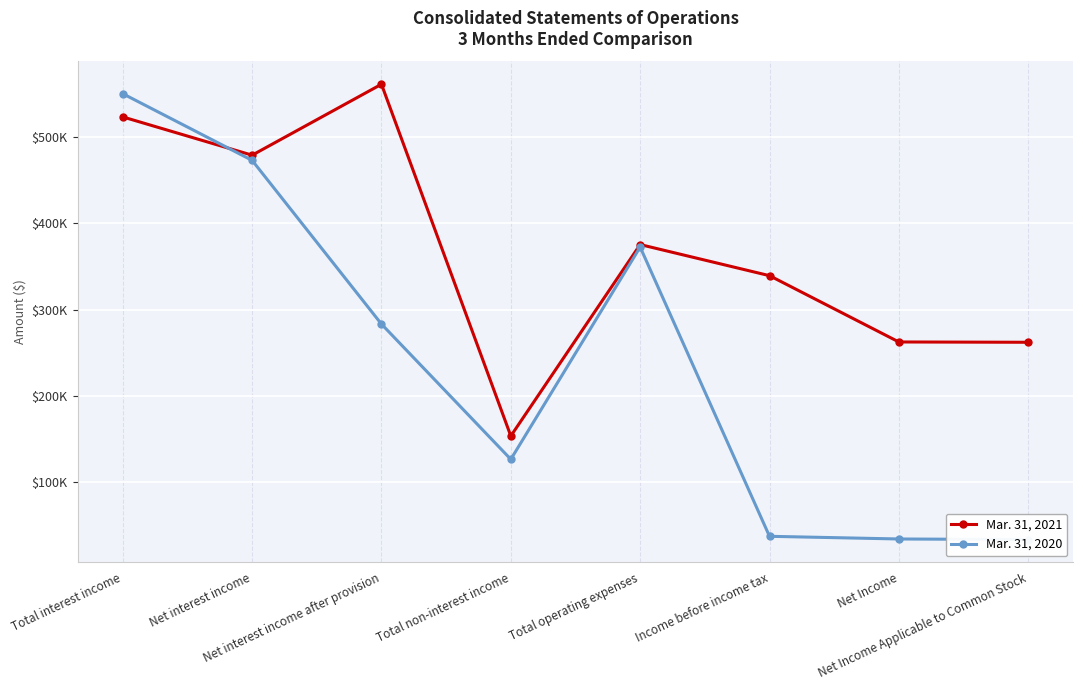

At which label is Mar. 31, 2021 closest to 357495?

Income before income tax